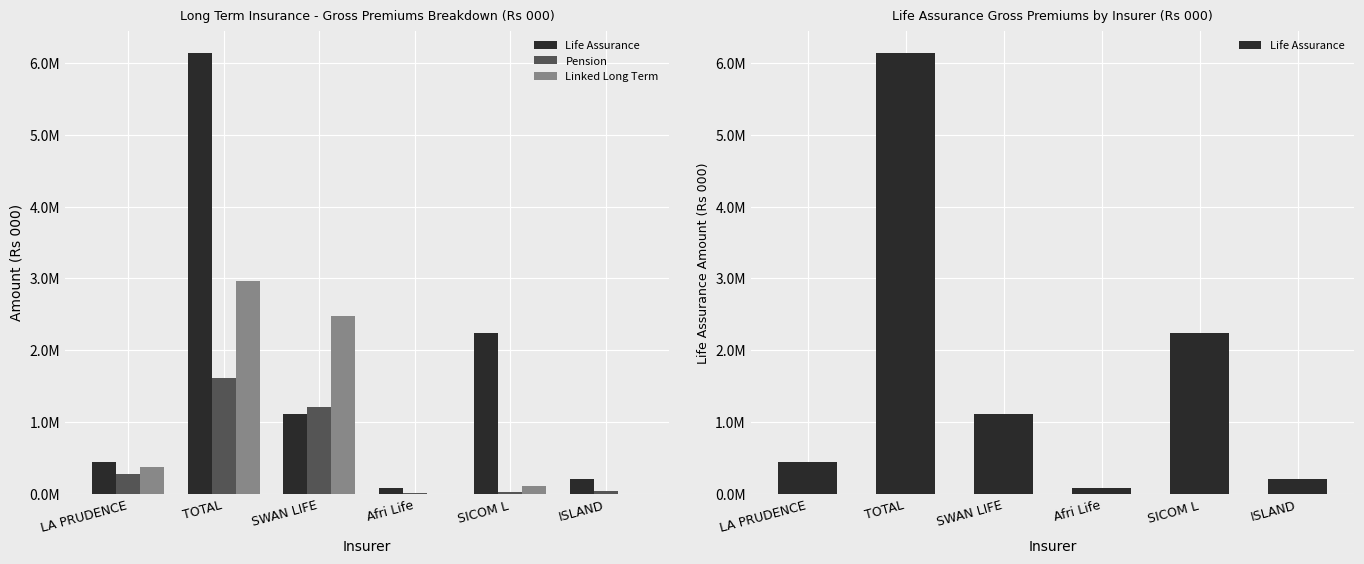

What is the maximum value for Linked Long Term?

2966080.1